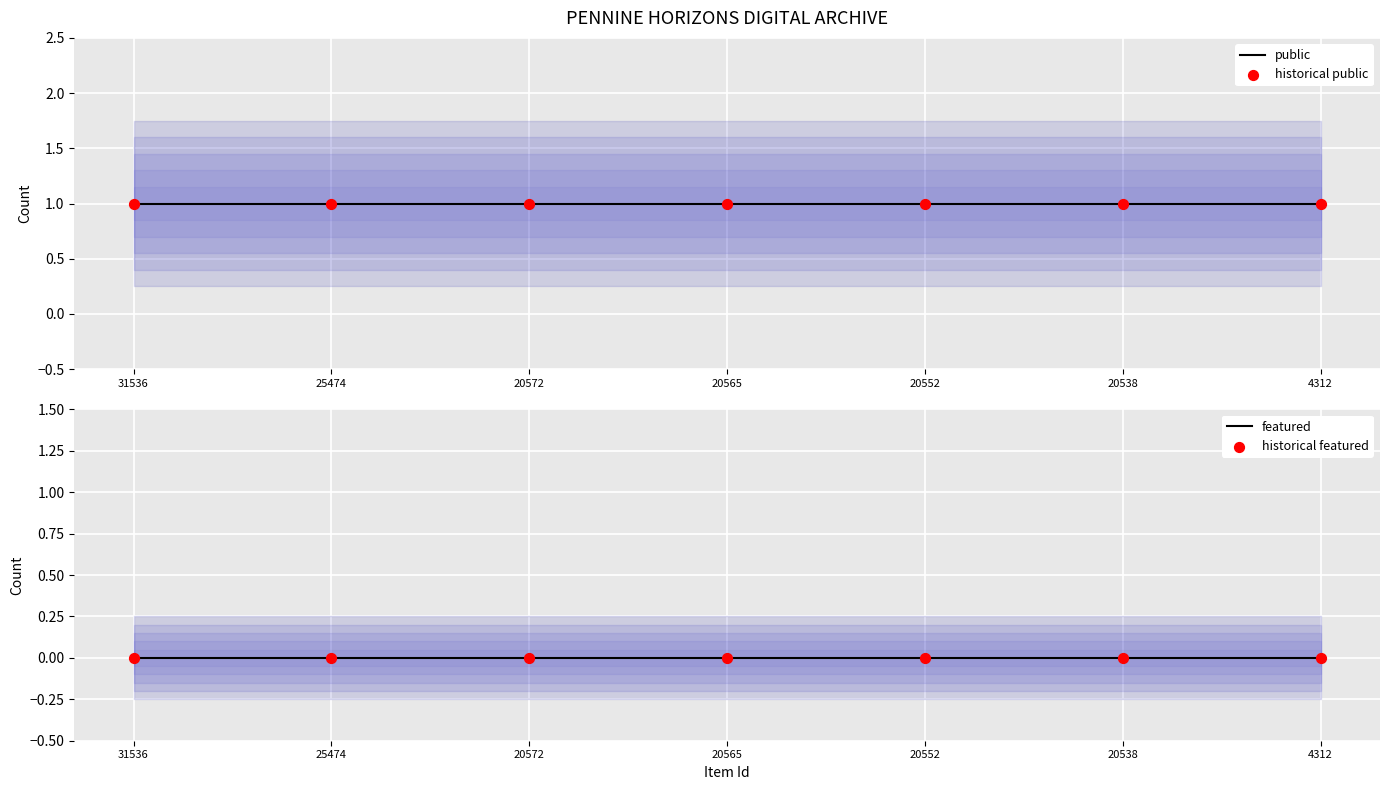

Which series has the largest total across all categories?

public